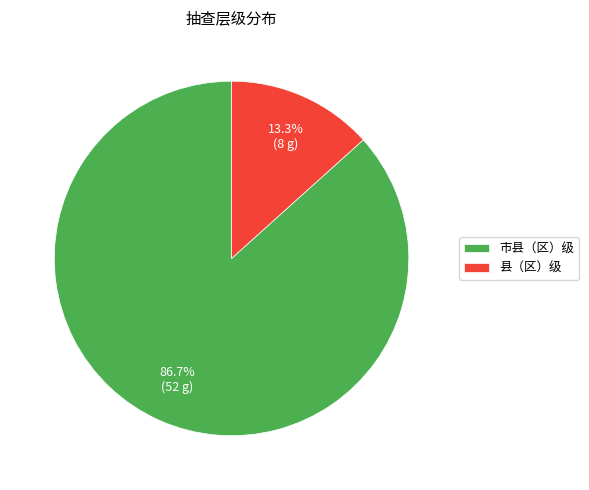

Is there any slice that represents more than half of the pie?

Yes